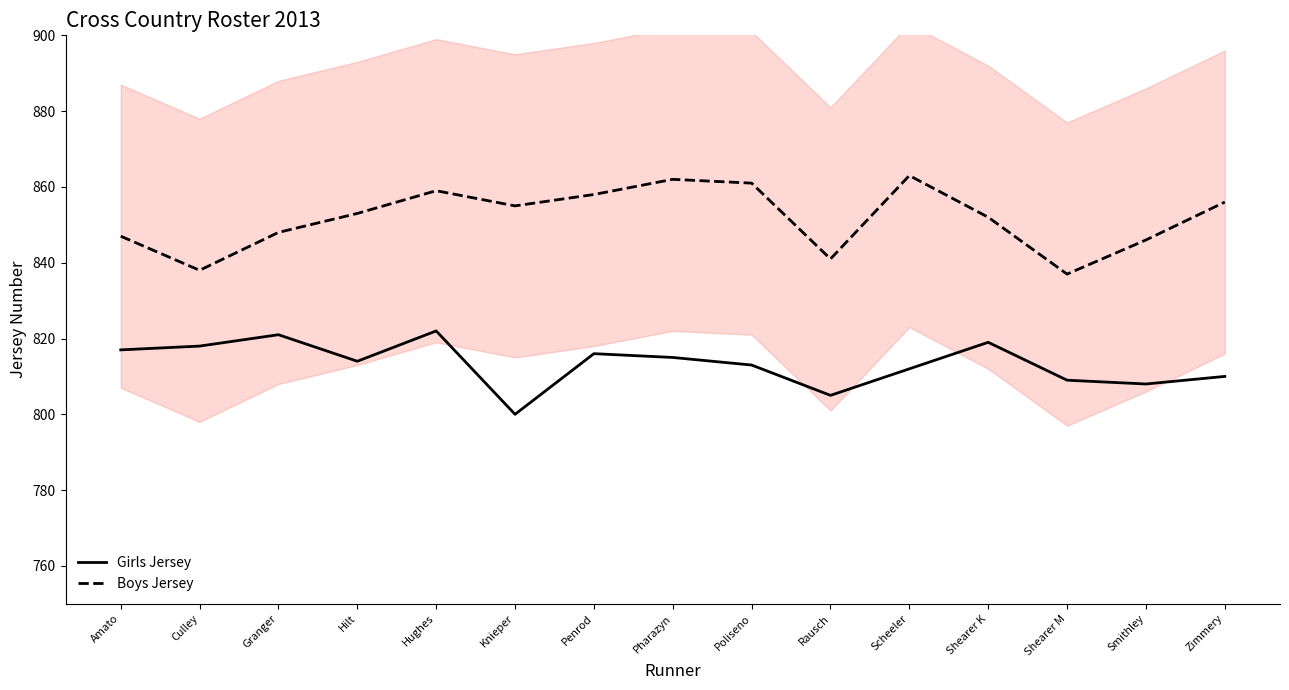

List the series in order of their peak value, highest first.

Boys Jersey, Girls Jersey